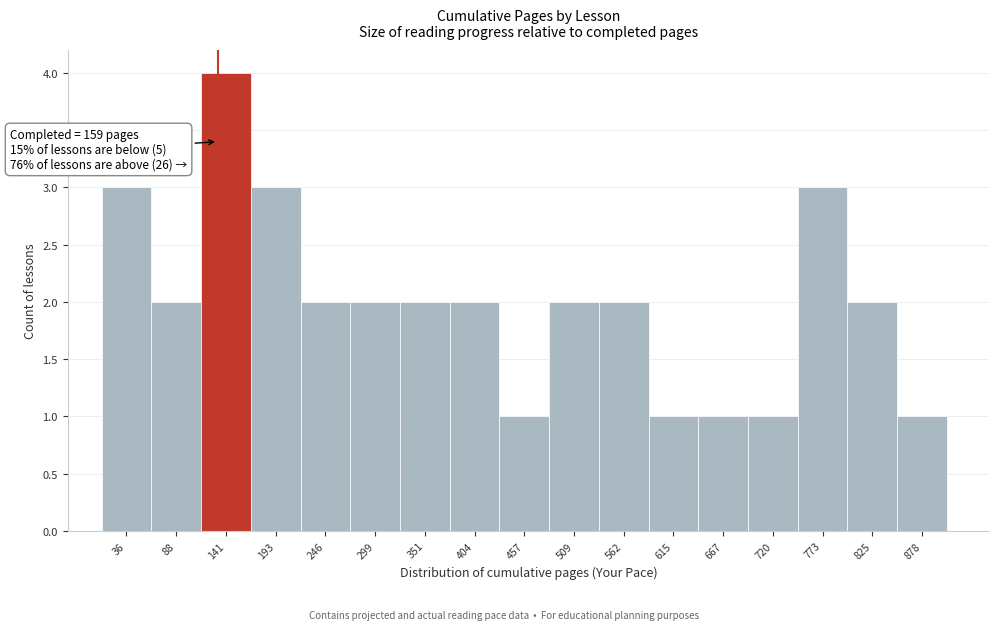

Reading right to left, extract all data points from this chart.

878=1	825=2	773=3	720=1	667=1	615=1	562=2	509=2	457=1	404=2	351=2	299=2	246=2	193=3	141=4	88=2	36=3